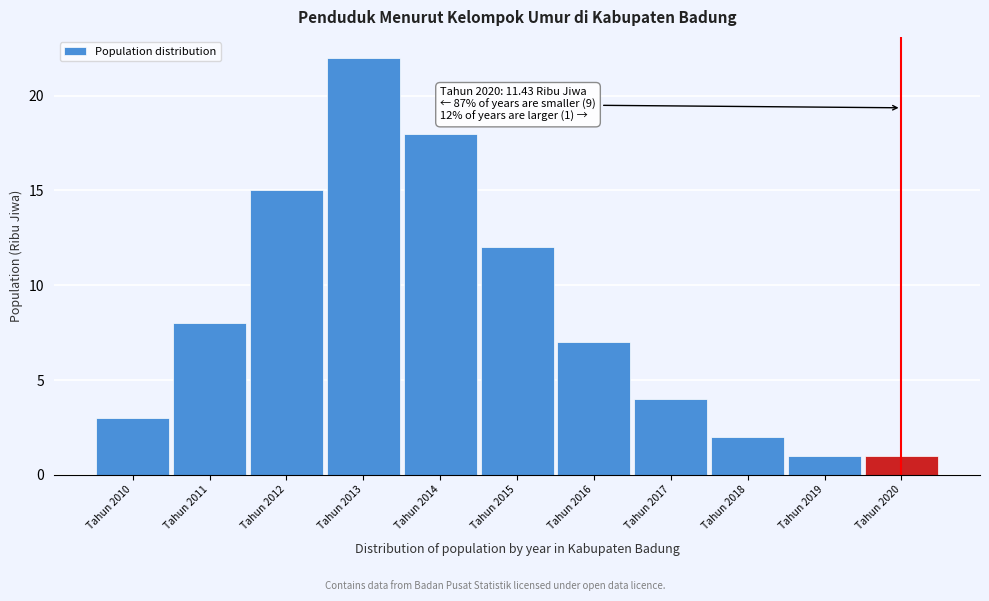

Reading right to left, list all the values displayed in this chart.

1	1	2	4	7	12	18	22	15	8	3